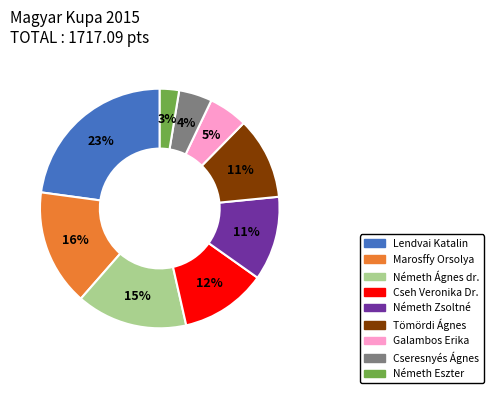

How many slices are in this pie chart?

9